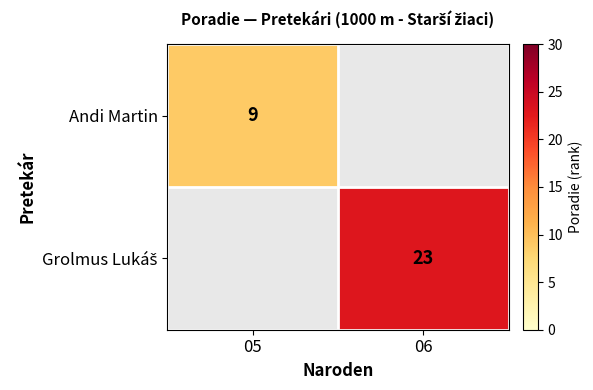

Between 05 and 06, which is larger?

06